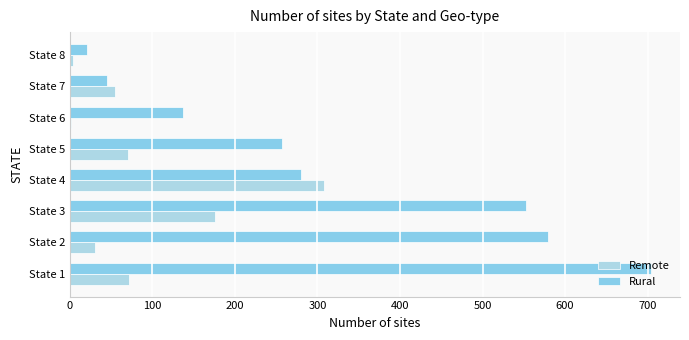

Count the number of categories in the chart.

8